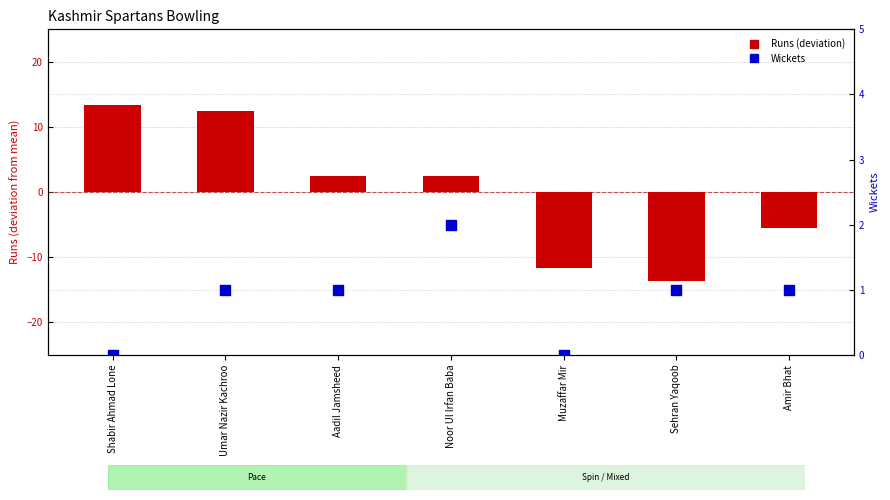

Is the value of Runs (deviation from mean) at Muzaffar Mir greater than the value of Wickets at Shabir Ahmad Lone?

No